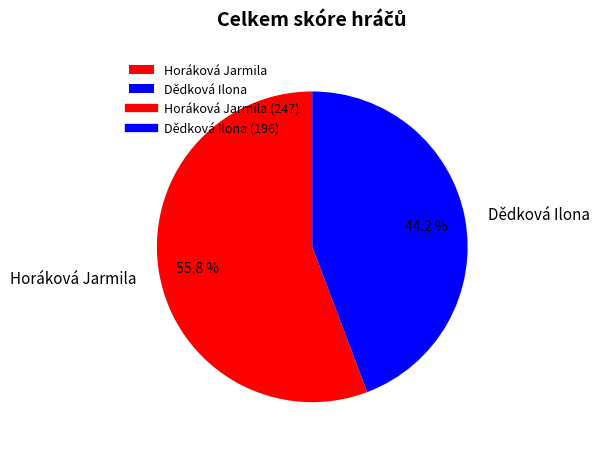

To the nearest percent, what is the combined percentage of Horáková Jarmila and Dědková Ilona?

100%